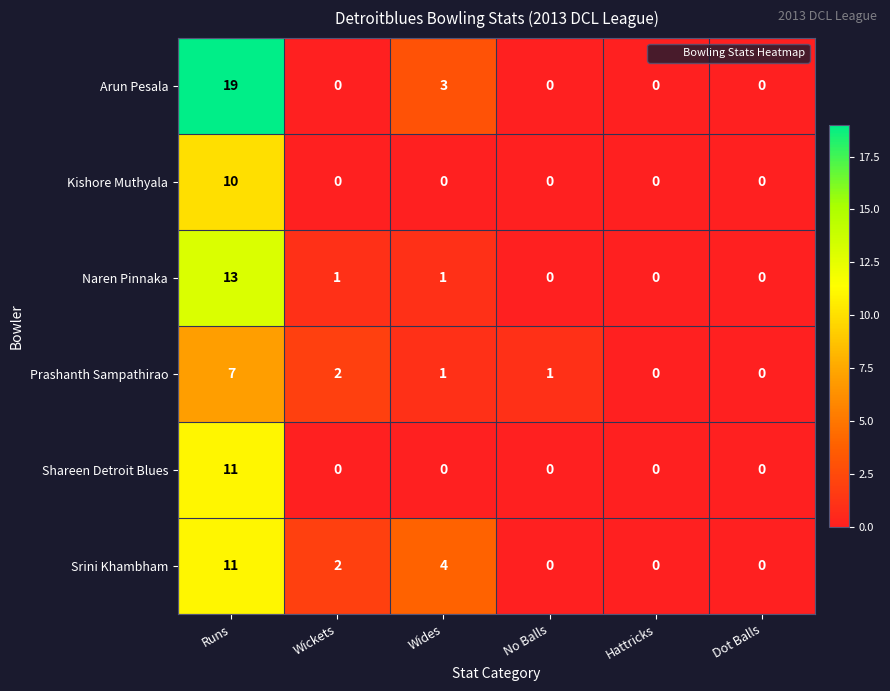

At which label is Arun Pesala closest to 9?

Wides